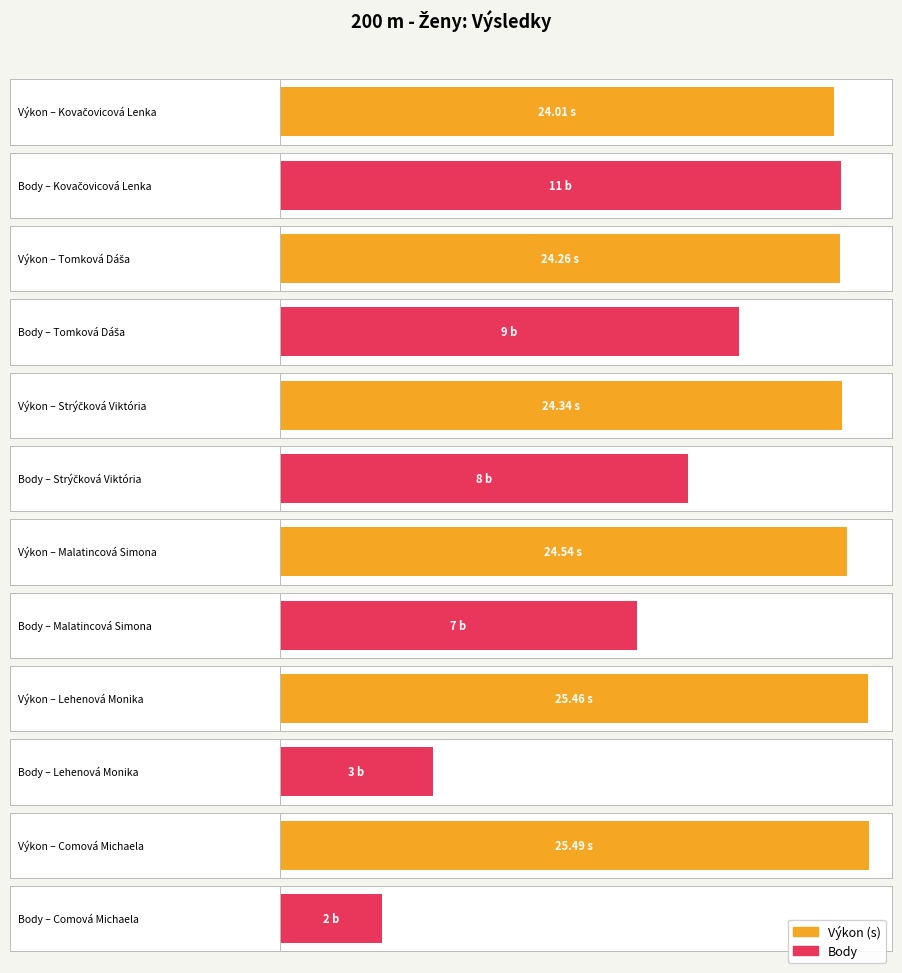

What is the approximate value of Body at Lehenová Monika?

3.0